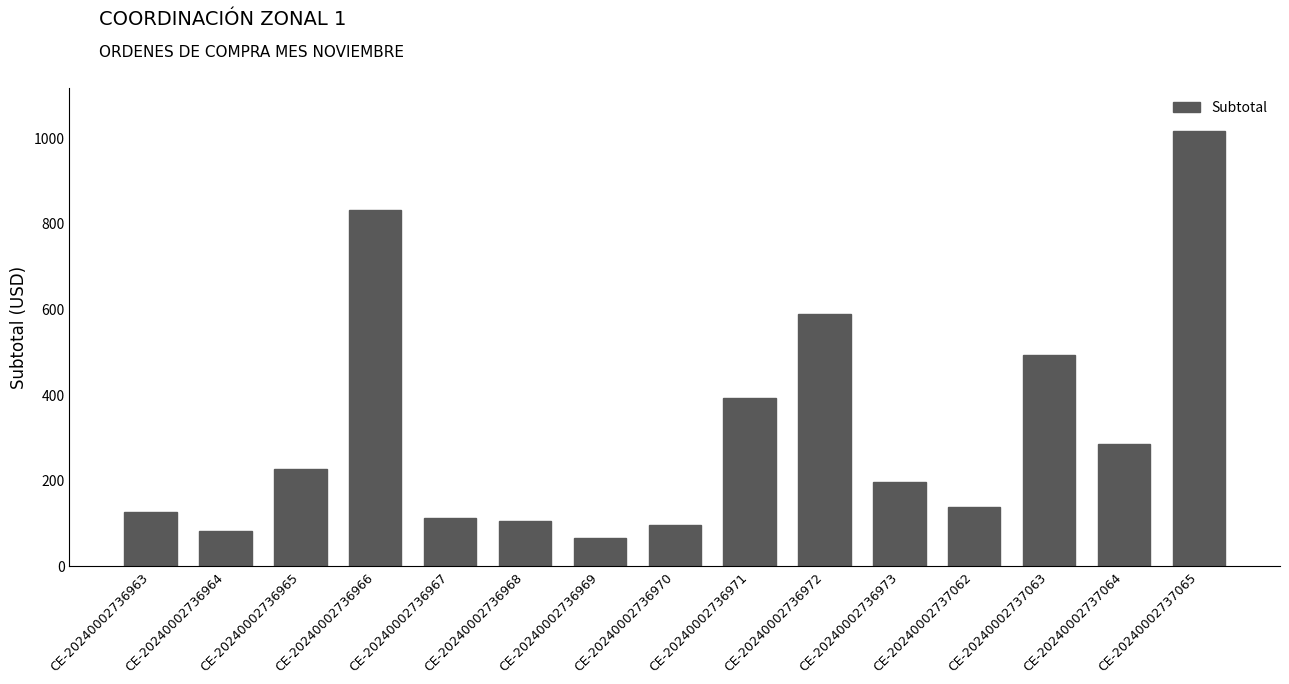

How many categories are shown in the chart?

15